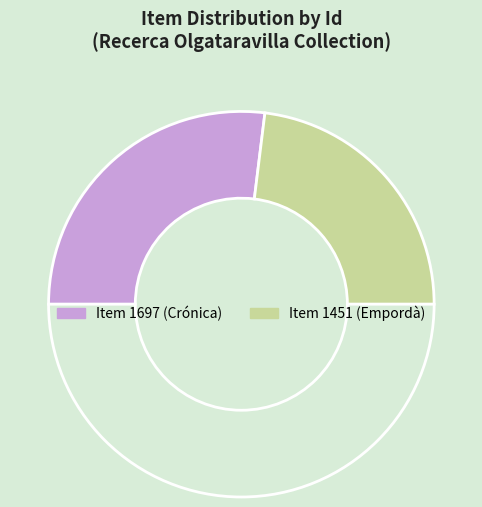

How many slices are in this pie chart?

3